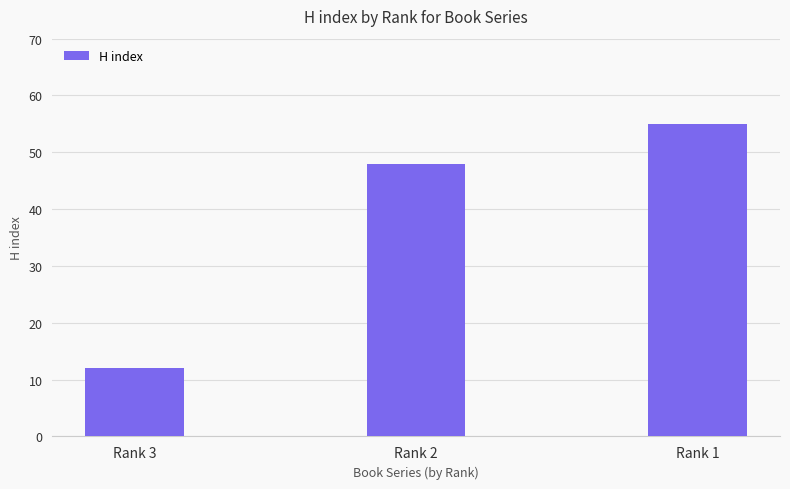

Which category has the highest value across all series?

Rank 1